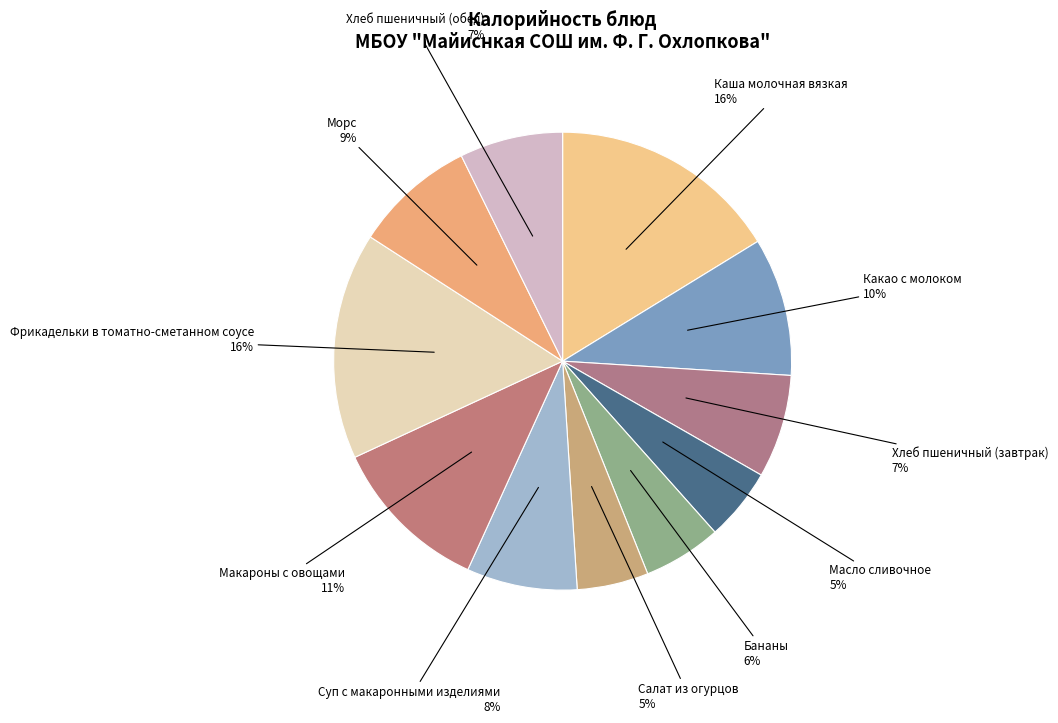

Rank the categories by value from lowest to highest.

Салат из огурцов, Масло сливочное, Бананы, Хлеб пшеничный (завтрак), Хлеб пшеничный (обед), Суп с макаронными изделиями, Морс, Какао с молоком, Макароны с овощами, Фрикадельки в томатно-сметанном соусе, Каша молочная вязкая